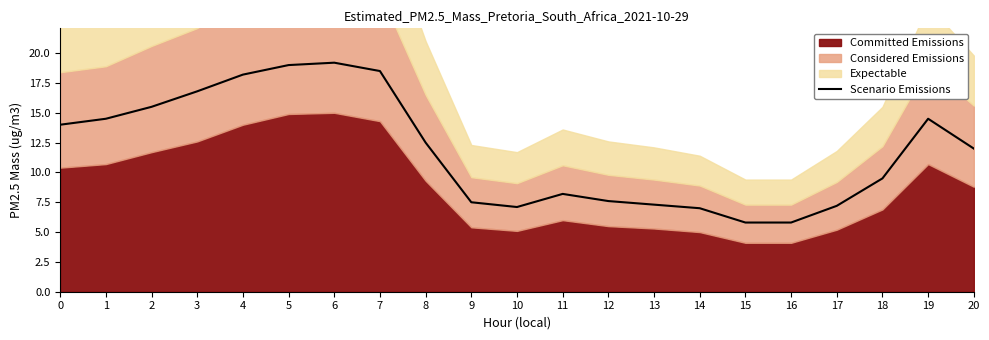

How many data points are less than 12?

10